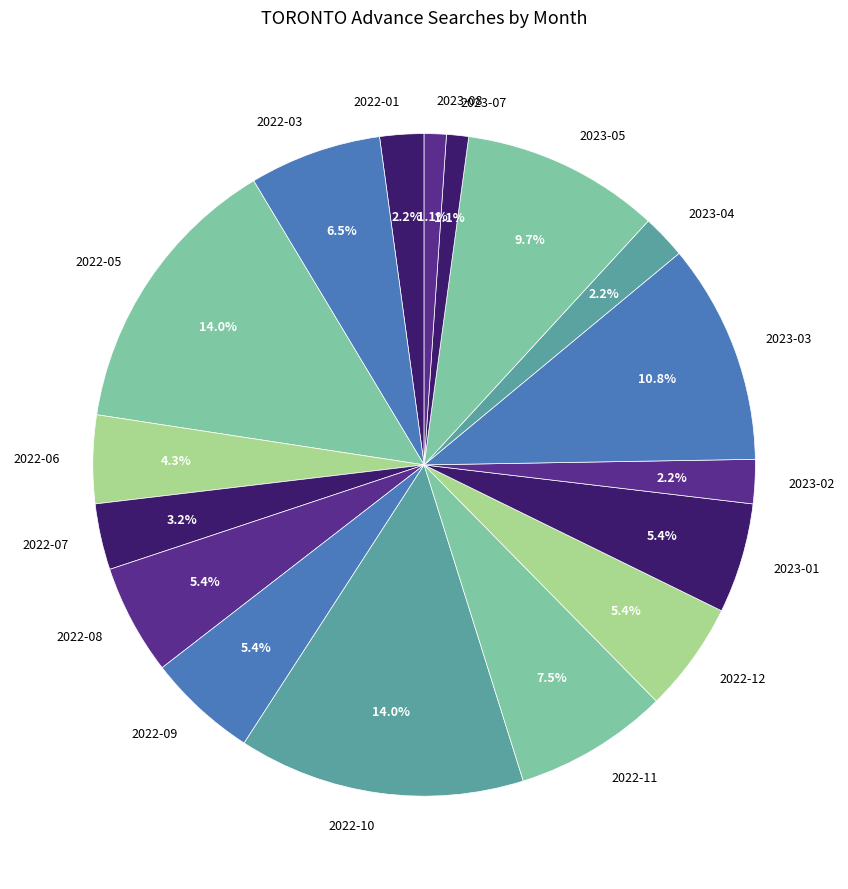

Is there a majority slice in this chart?

No